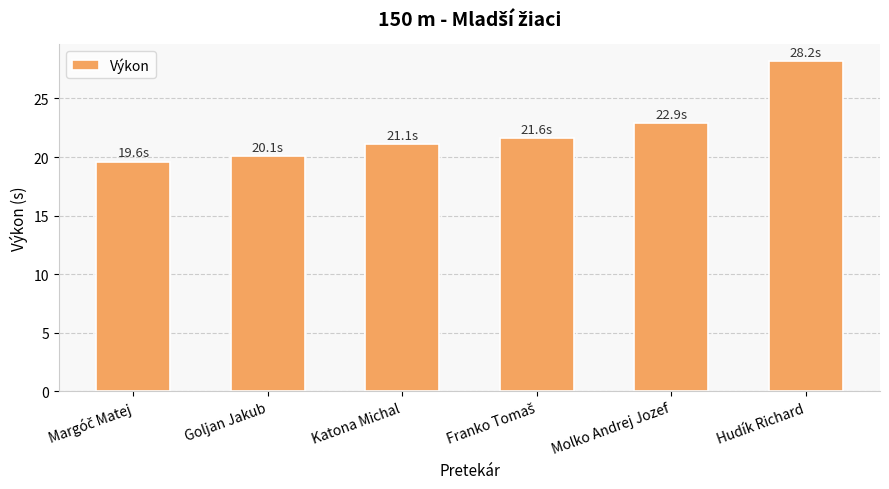

At which label is the value closest to 23?

Molko Andrej Jozef